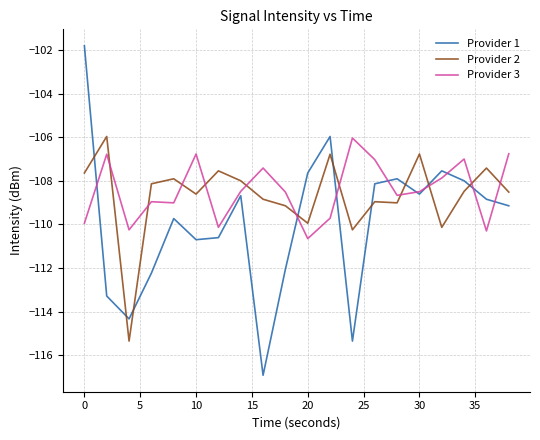

Which series has the widest spread of values?

Provider 1